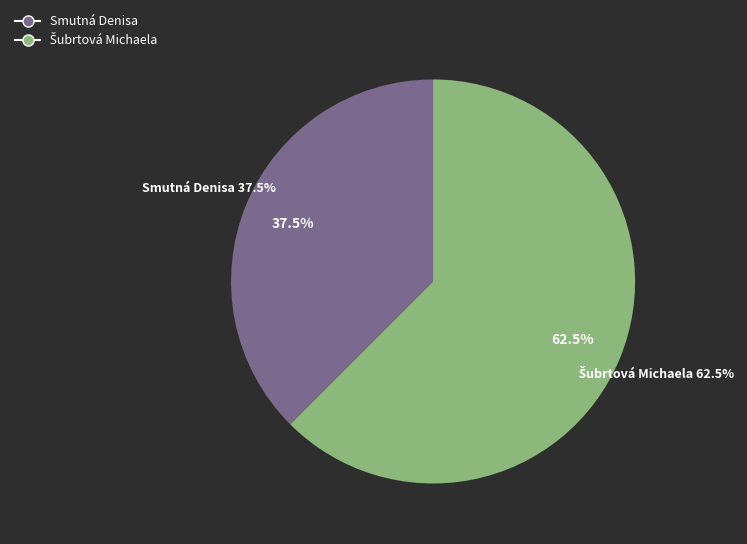

To the nearest percent, what is the combined percentage of Smutná Denisa and Šubrtová Michaela?

100%